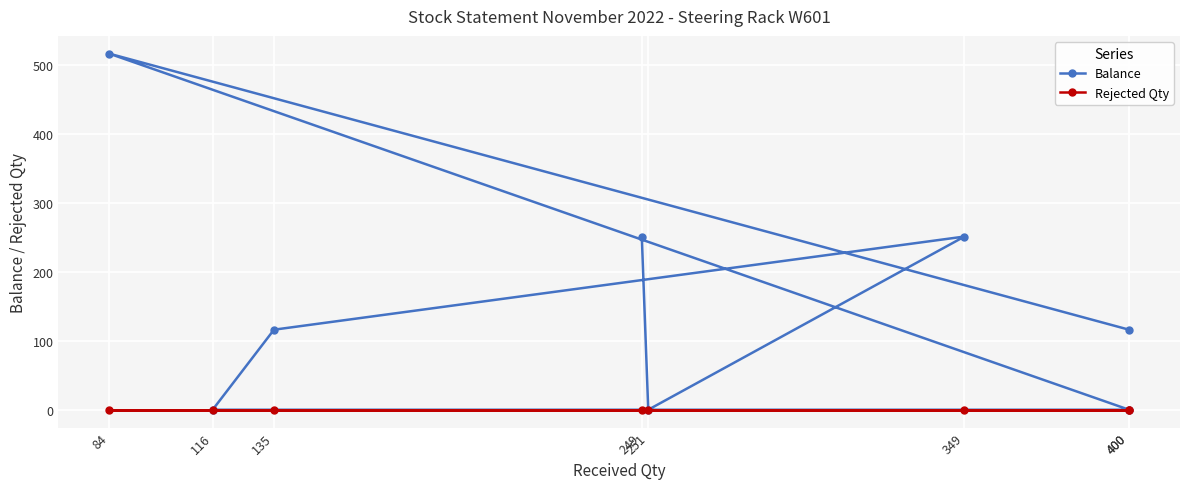

What are all the series names shown in the legend?

Balance, Rejected Qty